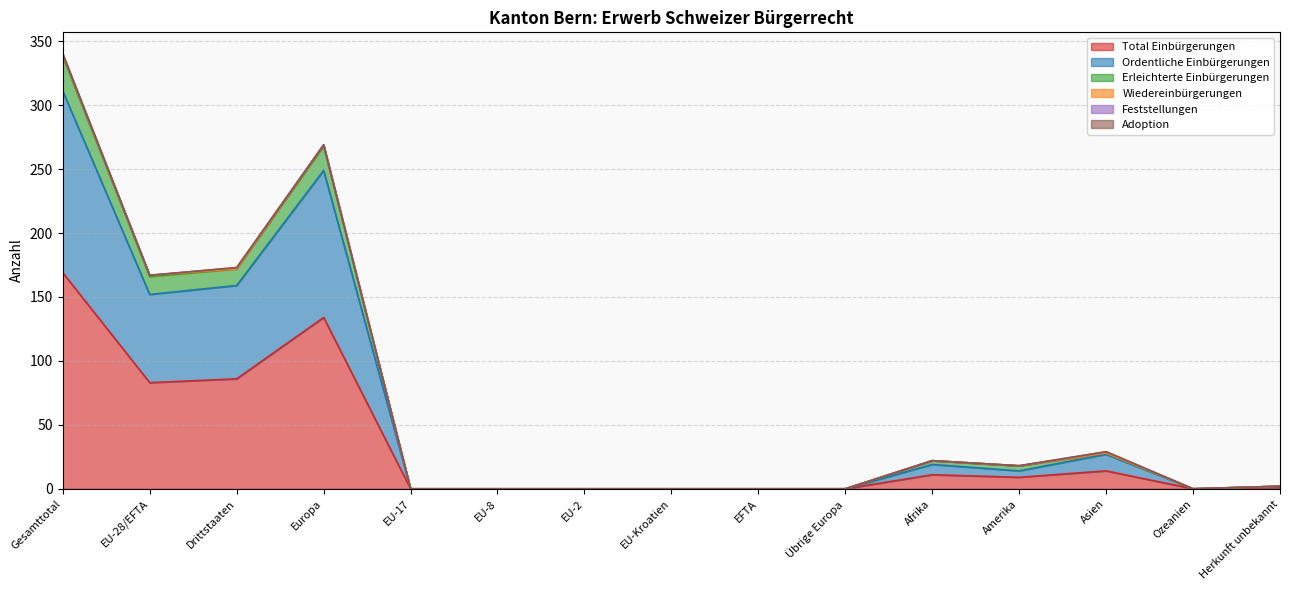

How many data points in Ordentliche Einbürgerungen are less than 2?

7